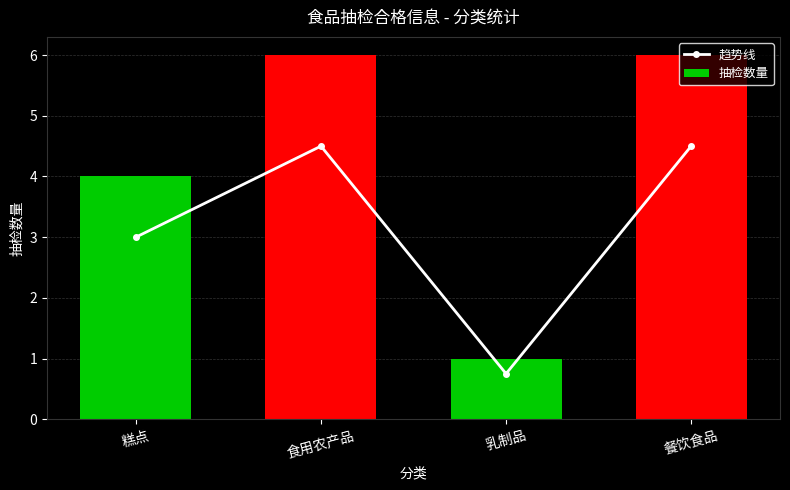

Reading left to right, what are all the values shown in this chart?

趋势线: 糕点=3.0	食用农产品=4.5	乳制品=0.8	餐饮食品=4.5
抽检数量: 糕点=4.0	食用农产品=6.0	乳制品=1.0	餐饮食品=6.0